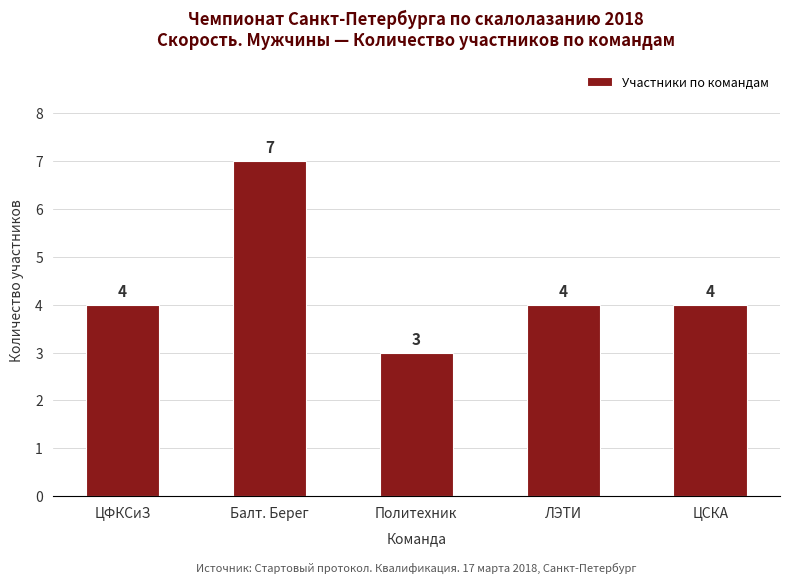

What value does the data have at Балт. Берег?

7